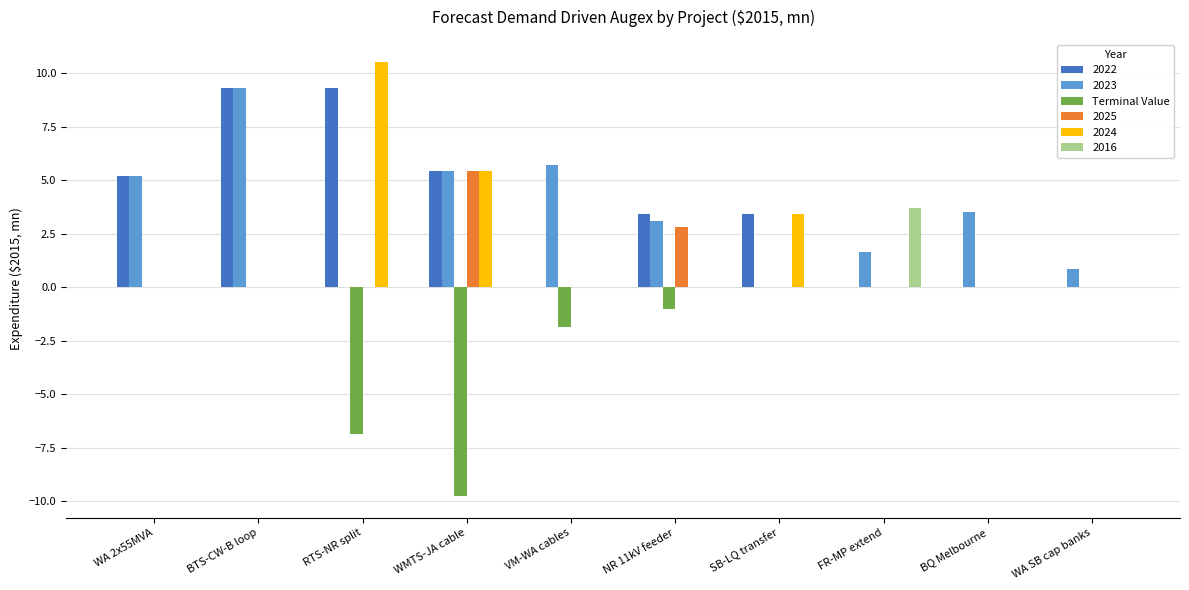

Are the bars horizontal?

No